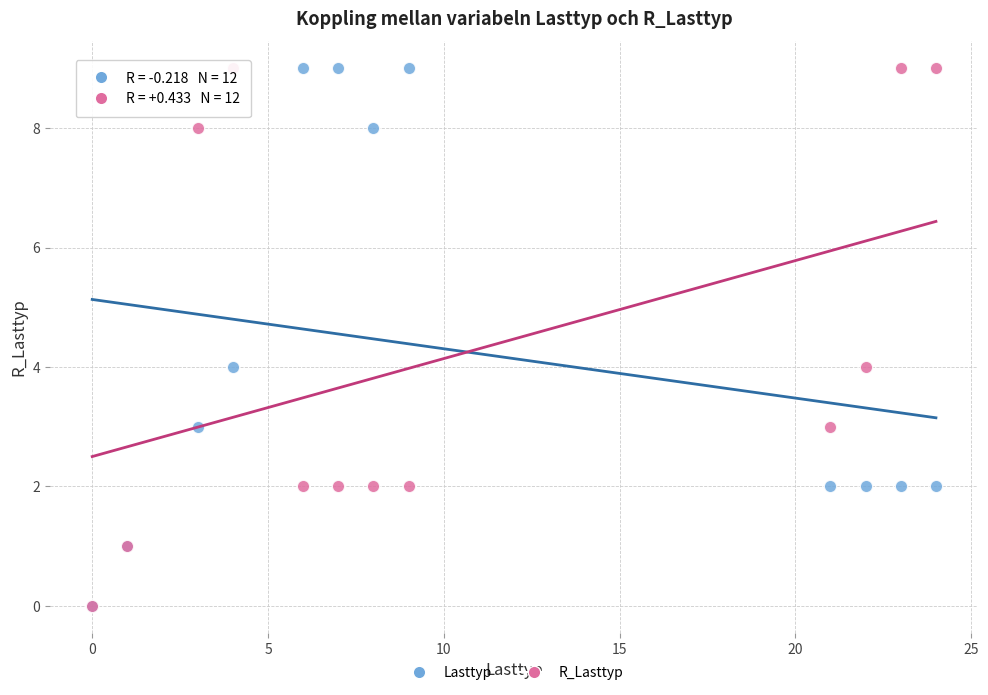

What are all the series names shown in the legend?

Lasttyp, R_Lasttyp